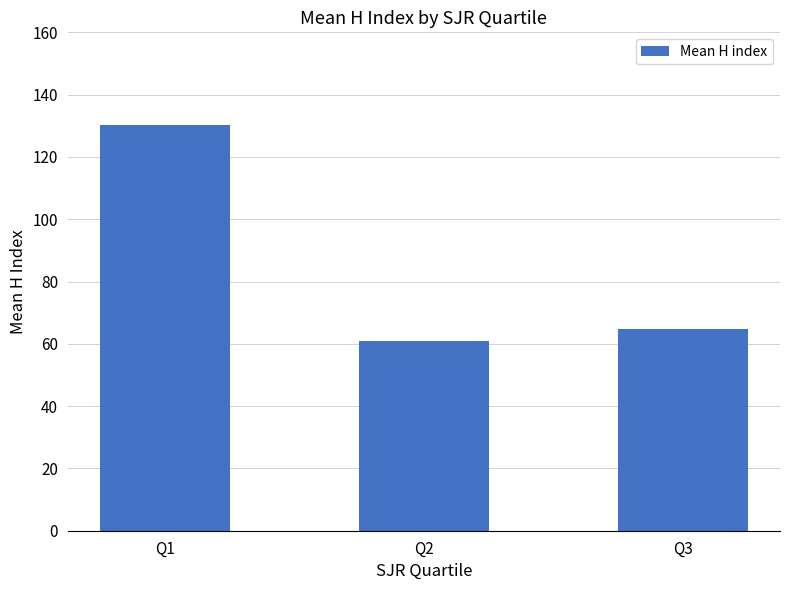

Approximately how many times larger is the value at Q1 compared to Q3?

2.0